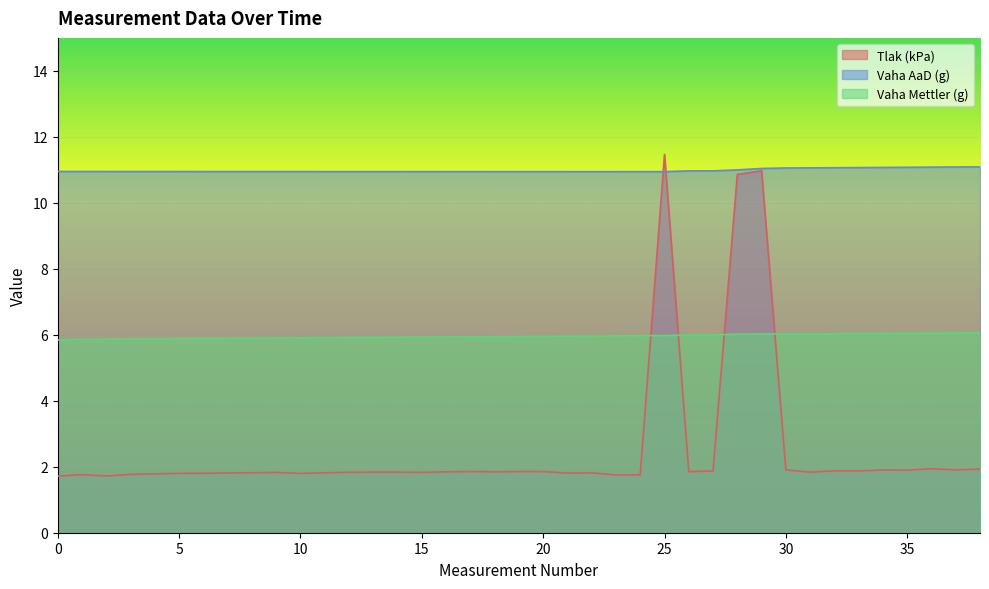

What is the maximum value shown in the chart?

11.5